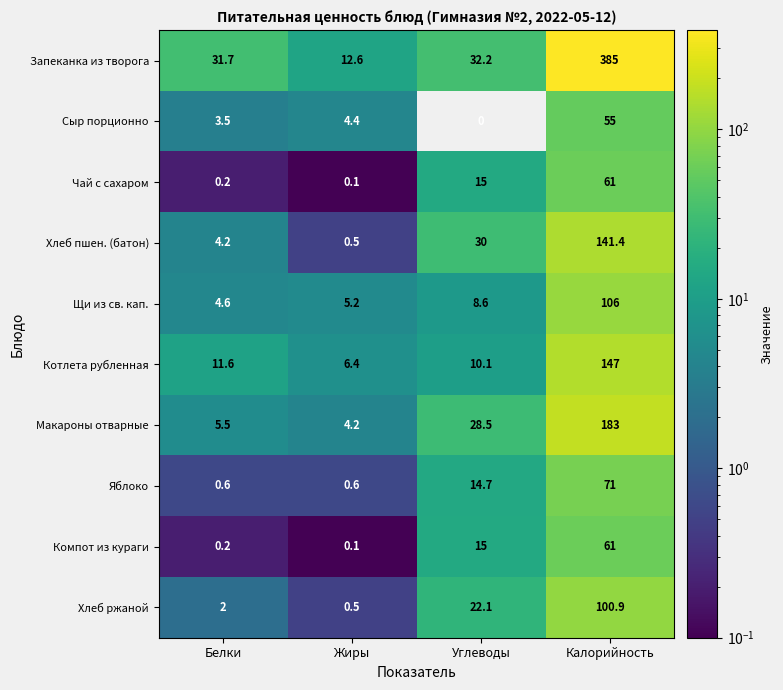

What is the total value across all series at Калорийность?

1311.3